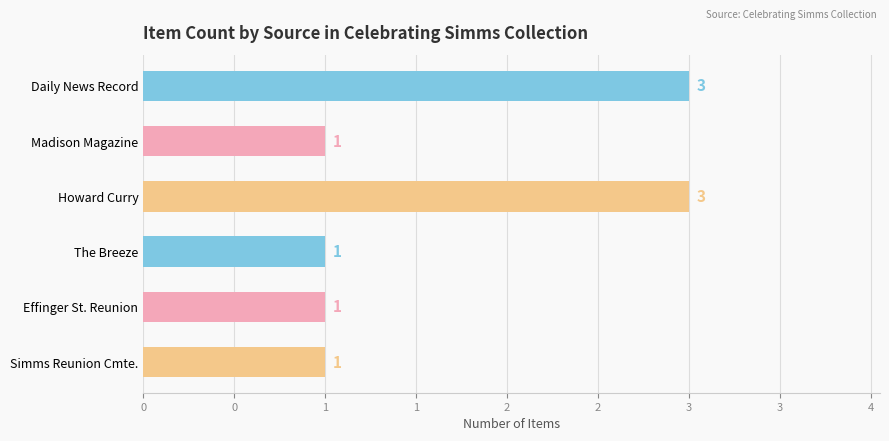

What is the difference between the maximum and second lowest values?

2